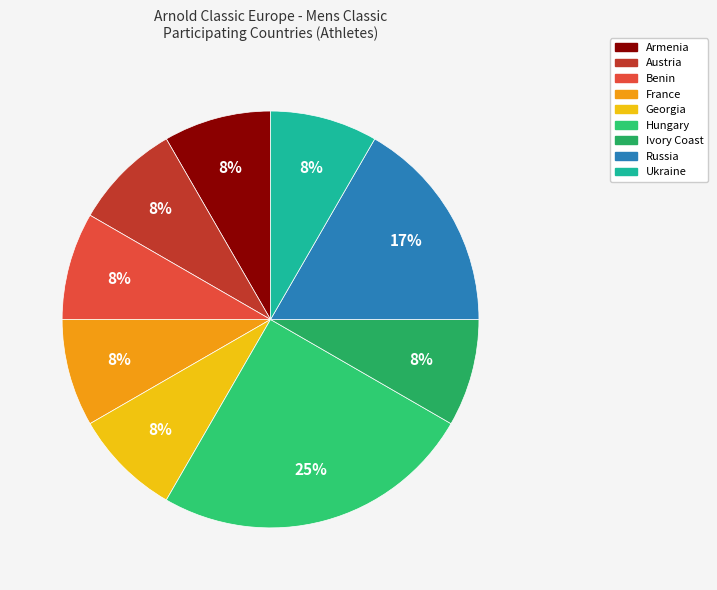

True or false: Ivory Coast accounts for 8% of the total.

True